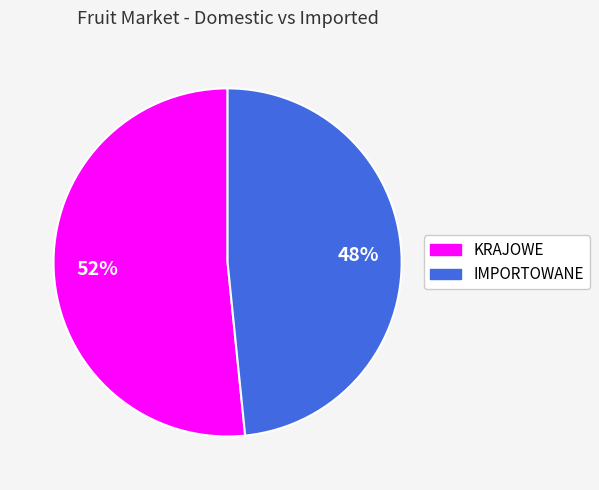

Approximately how many times larger is the value at IMPORTOWANE compared to KRAJOWE?

0.9